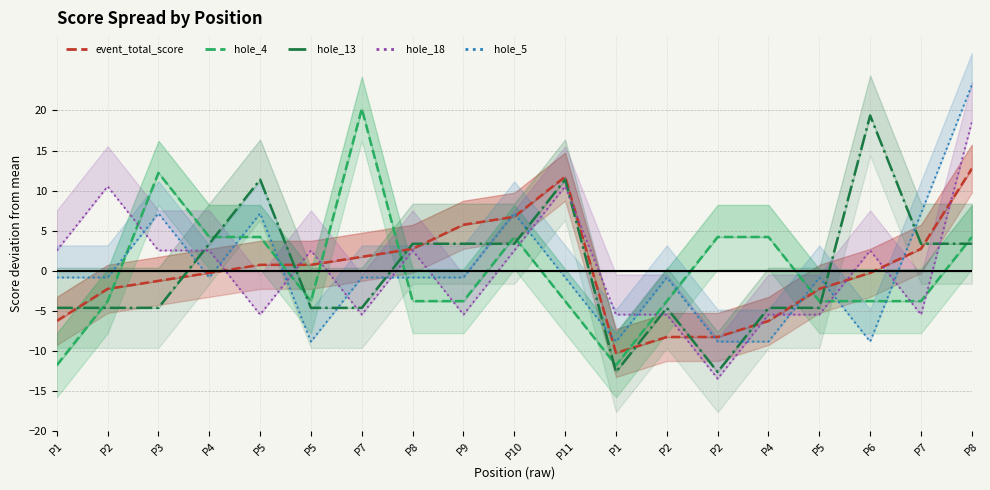

The value of hole_5 at P6 is -8.8. True or false?

True